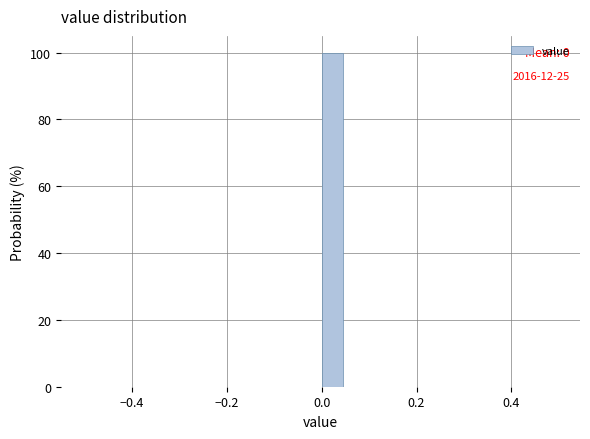

Read against the x-axis, roughly where is the centre of the tallest bar?

0.02